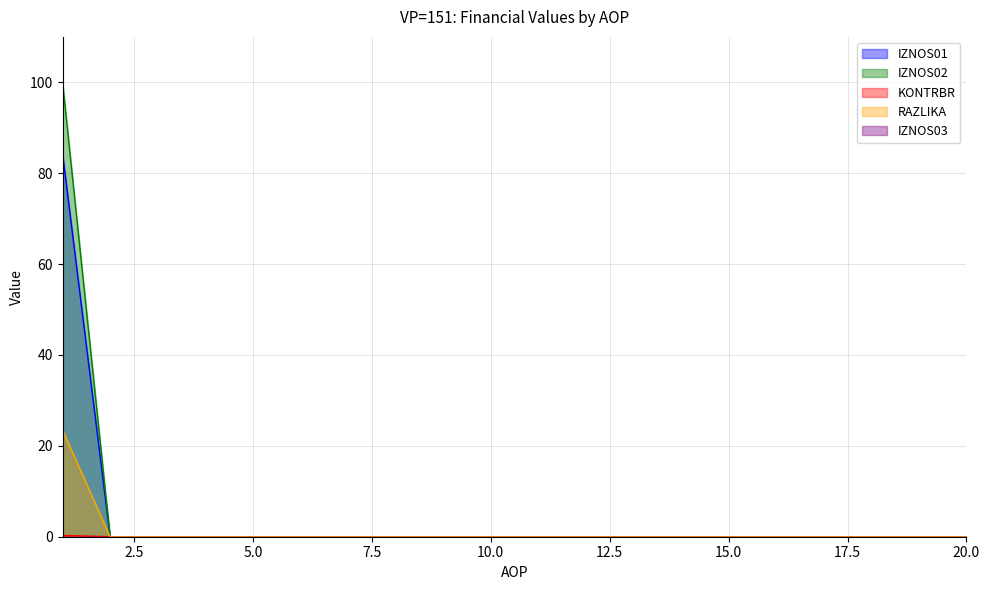

What is the difference between the maximum and minimum values in the RAZLIKA series?

23.5